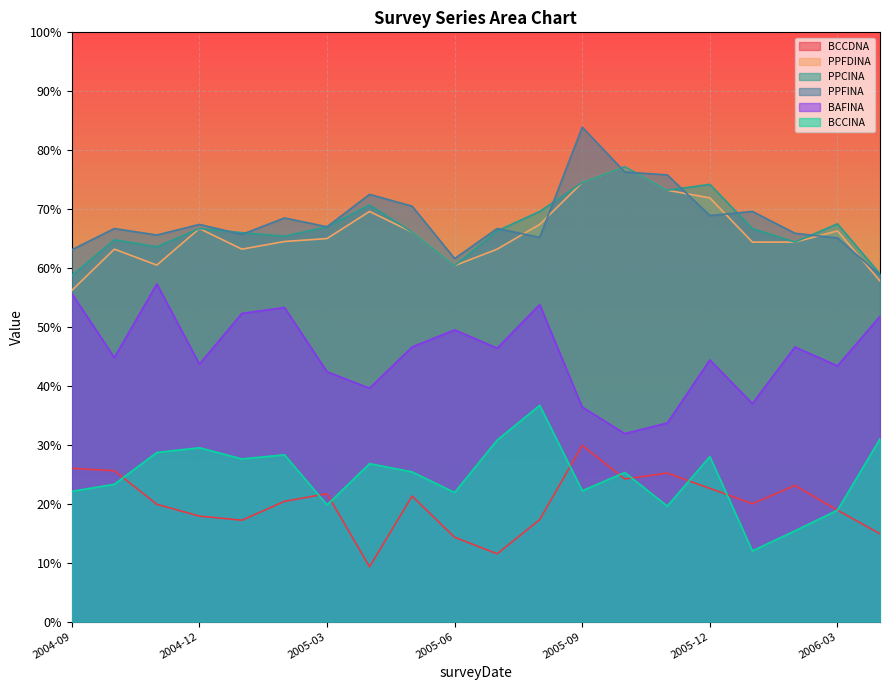

What is the difference between the highest and lowest values at 2005-09?

61.7